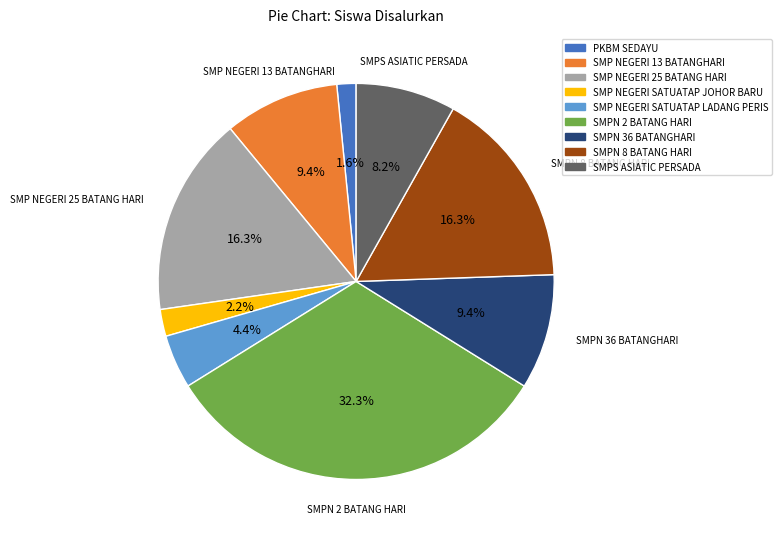

Which slice is the largest?

SMPN 2 BATANG HARI